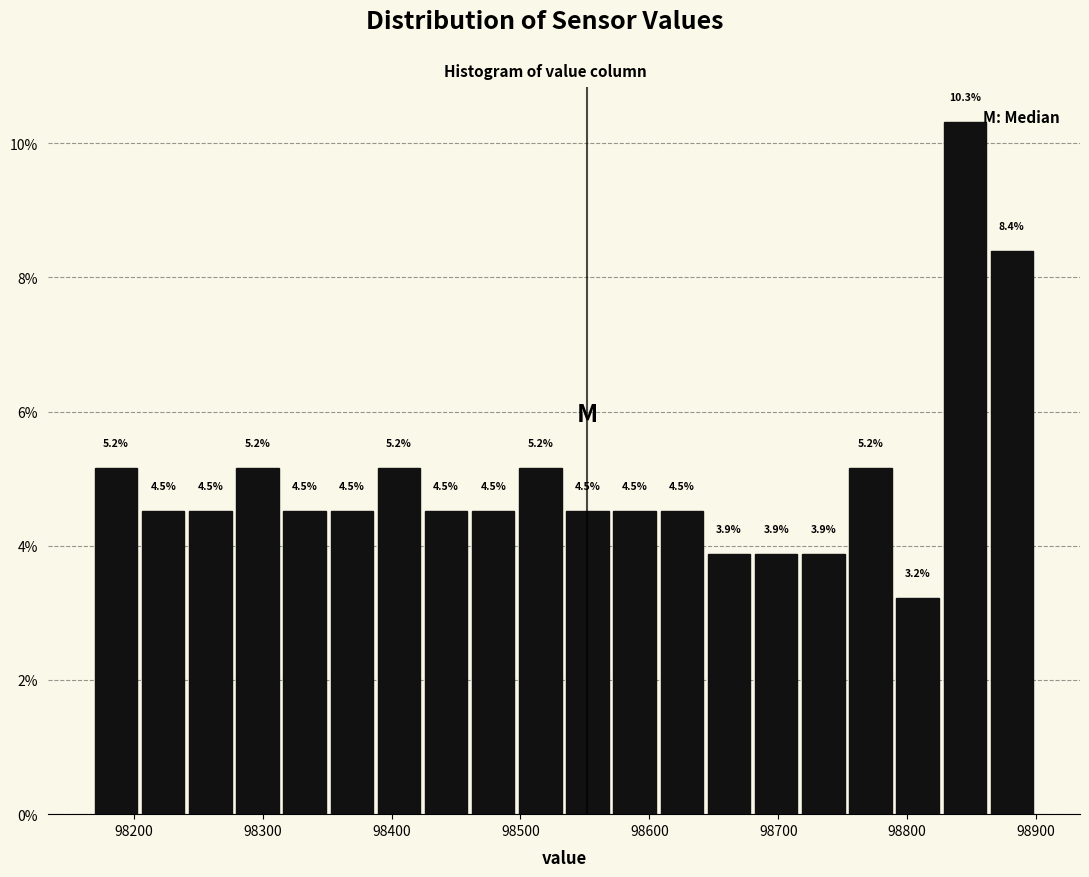

Around what value on the x-axis is the tallest bar? Give the approximate position of its centre, as read against the axis.

98840